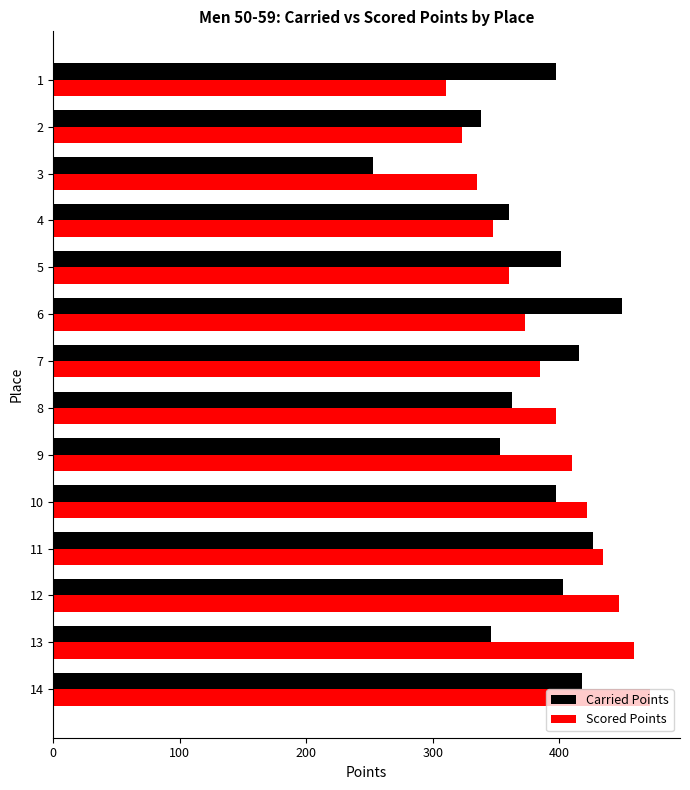

Is it true that Scored Points equals 472.0 at 14?

True